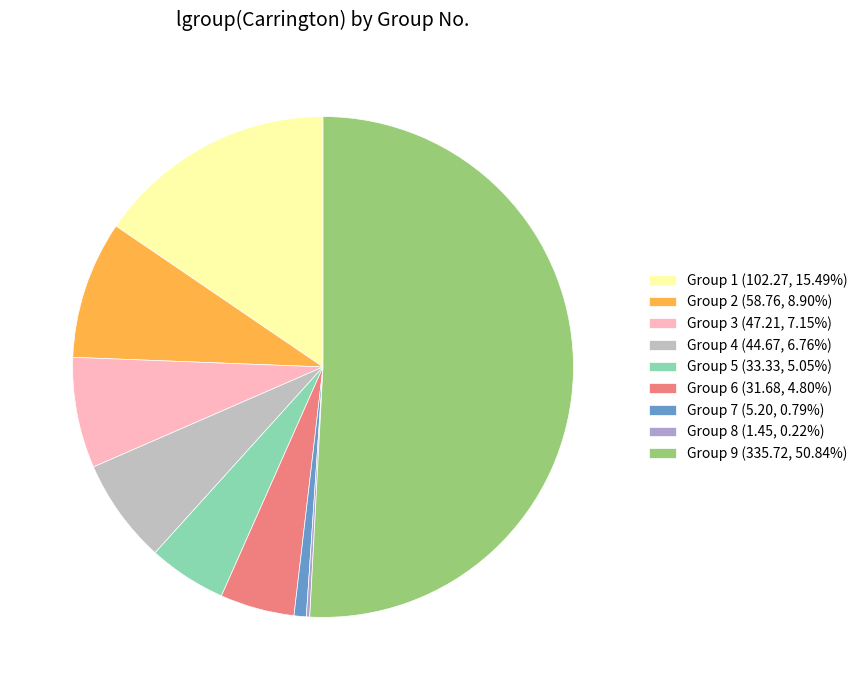

What is the majority slice?

9